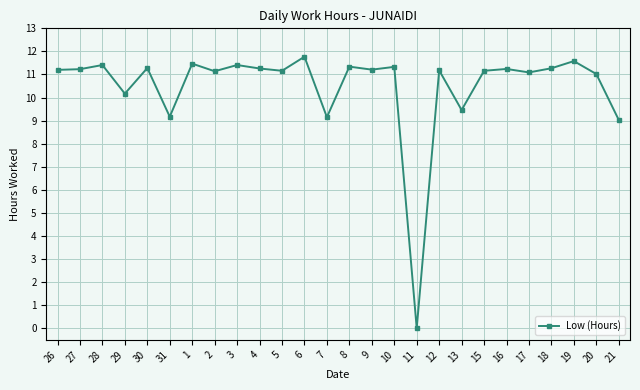

What is the greatest value displayed?

11.8